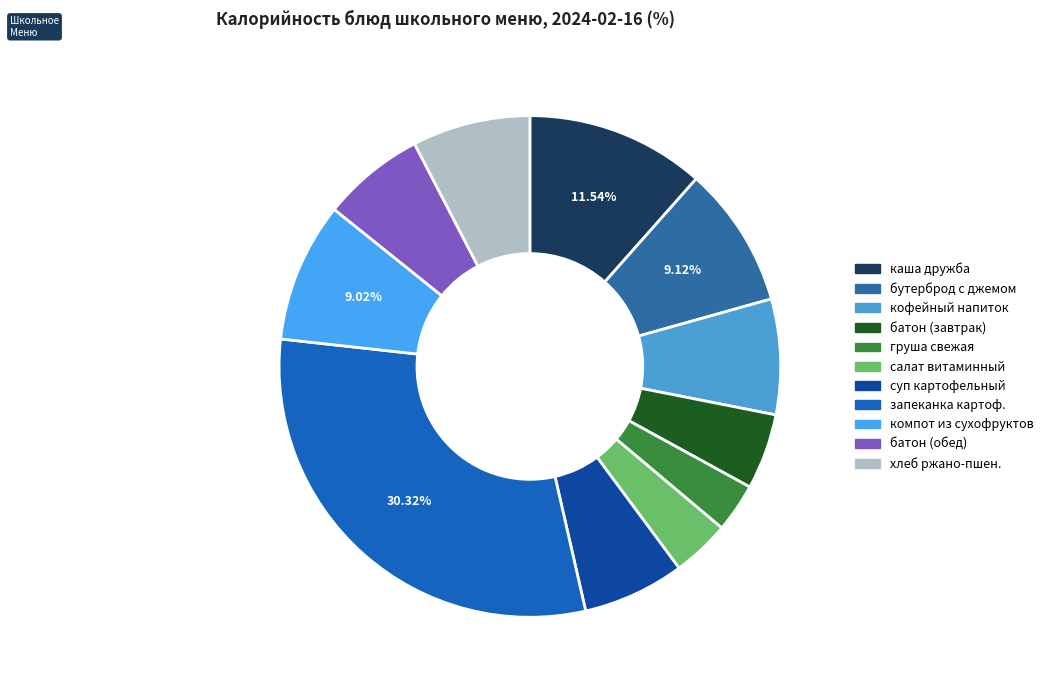

Which category has the biggest portion of the pie?

запеканка картоф.